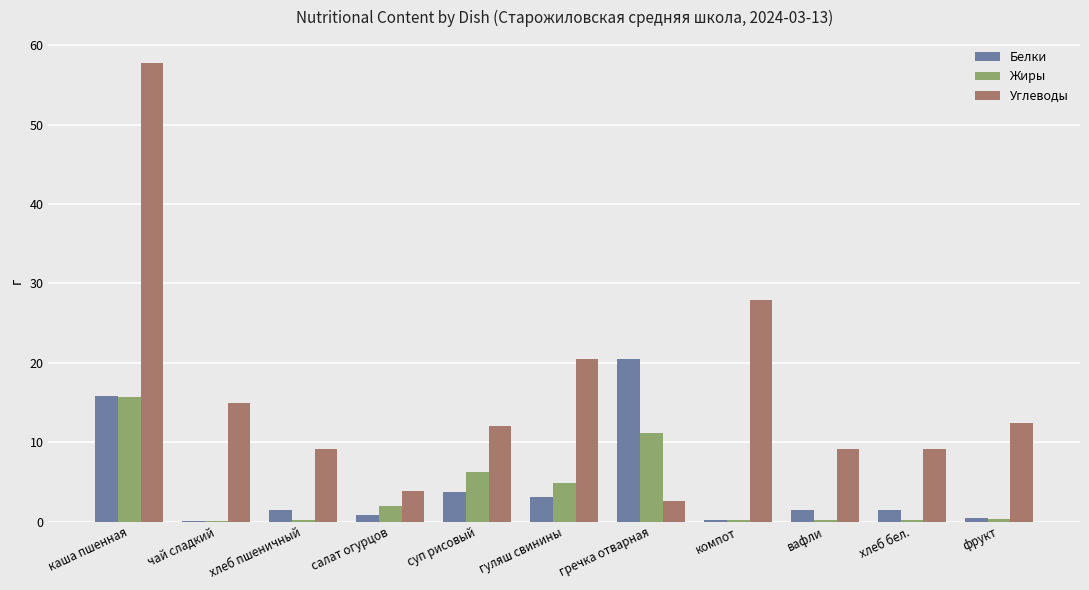

Which category has the highest value in the Жиры series?

каша пшенная